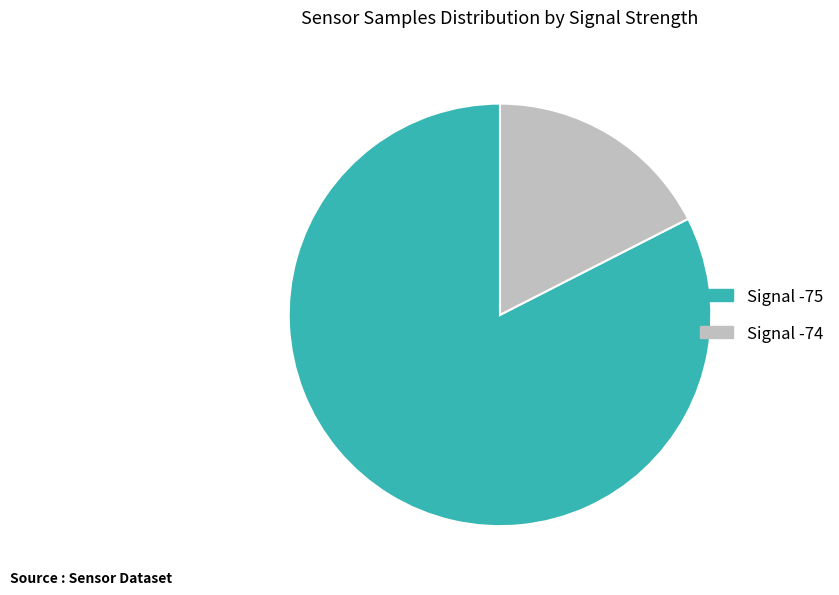

Which slice is the largest?

Signal -75